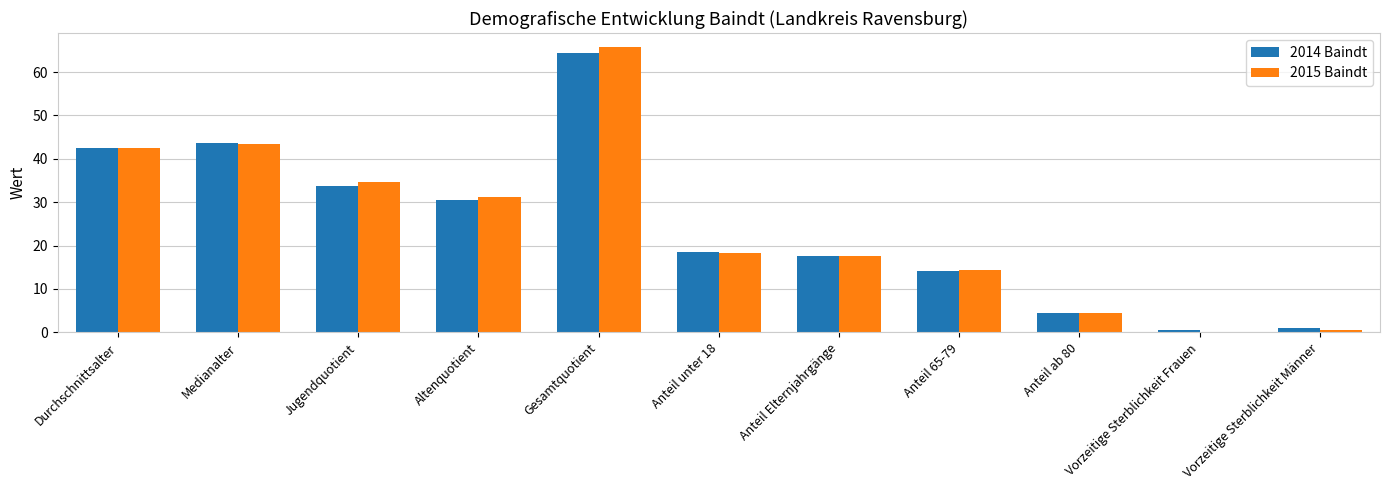

Which category has the highest value across all series?

Gesamtquotient